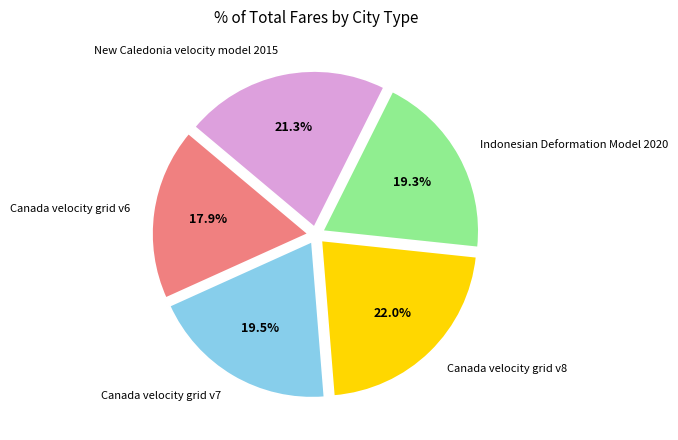

How many slices are in this pie chart?

5